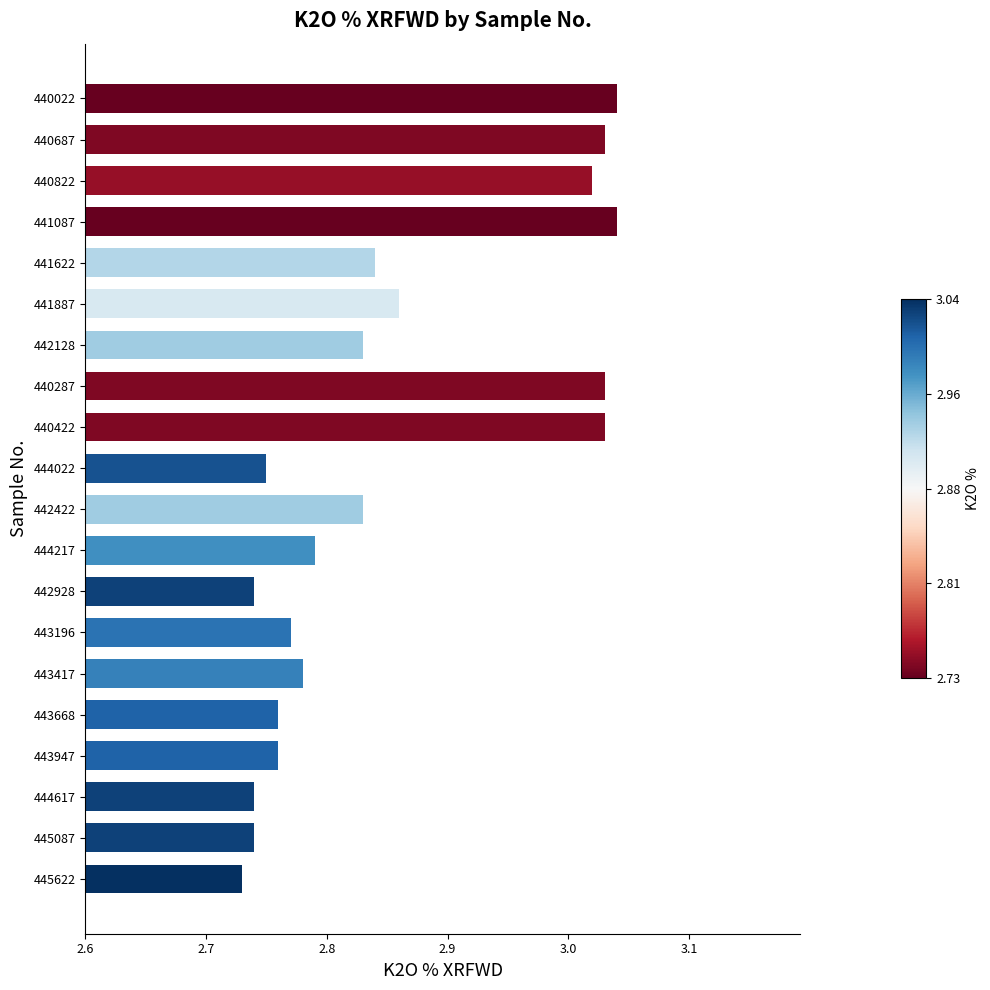

What is the sum of the values at 441887 and 442928?

5.6